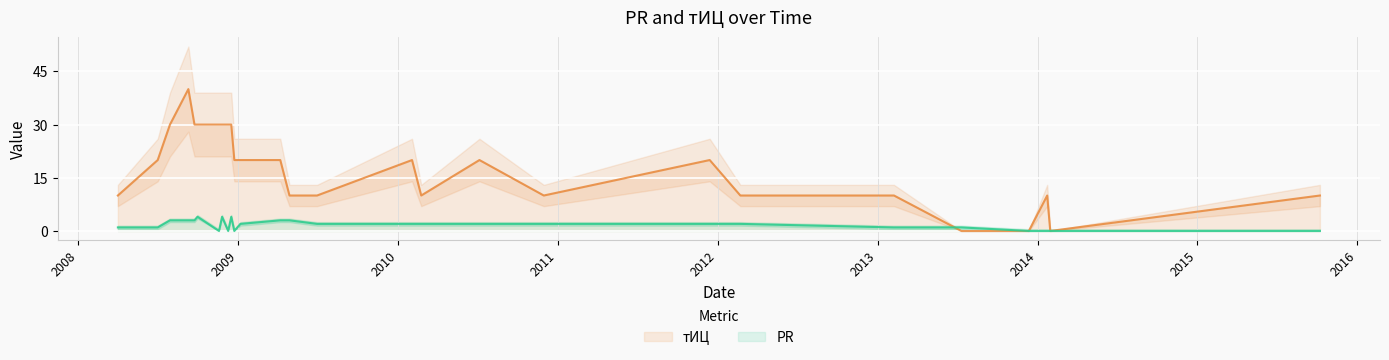

Rank the categories by тИЦ value from highest to lowest.

2008-09-09, 2008-07-29, 2008-09-23, 2008-09-30, 2008-11-18, 2008-11-25, 2008-12-09, 2008-12-16, 2008-07-01, 2008-12-23, 2009-01-06, 2009-04-07, 2010-02-02, 2010-07-06, 2011-12-14, 2008-04-01, 2009-04-28, 2009-06-30, 2010-02-23, 2010-11-30, 2012-02-22, 2013-02-07, 2014-01-23, 2015-10-08, 2013-07-11, 2013-12-12, 2014-01-30